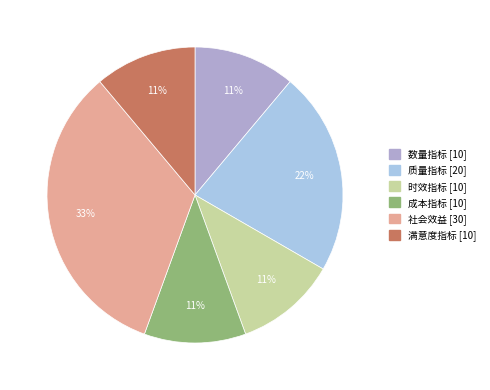

How many segments does this pie chart have?

6